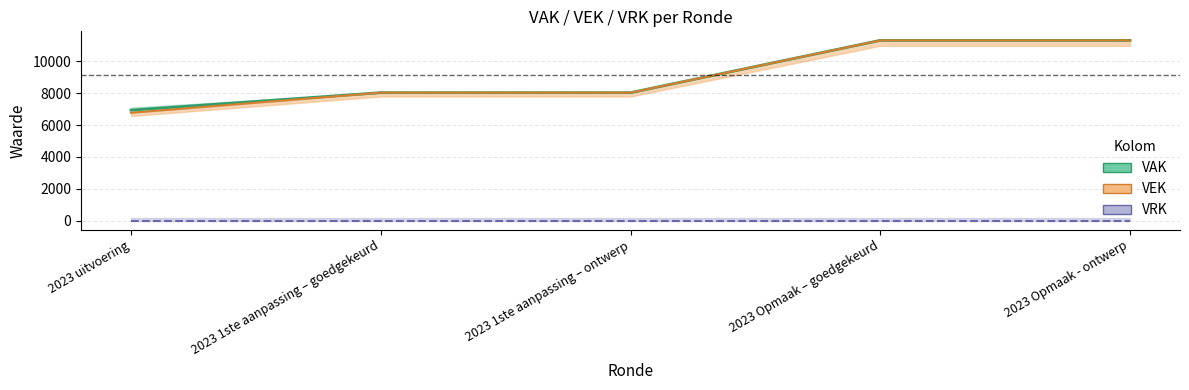

Which label corresponds to the largest value in the chart?

2023 Opmaak – goedgekeurd